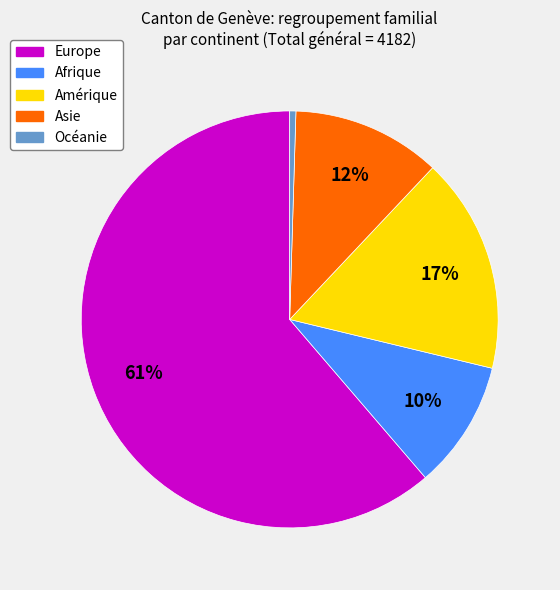

Does any single category account for the majority?

Yes